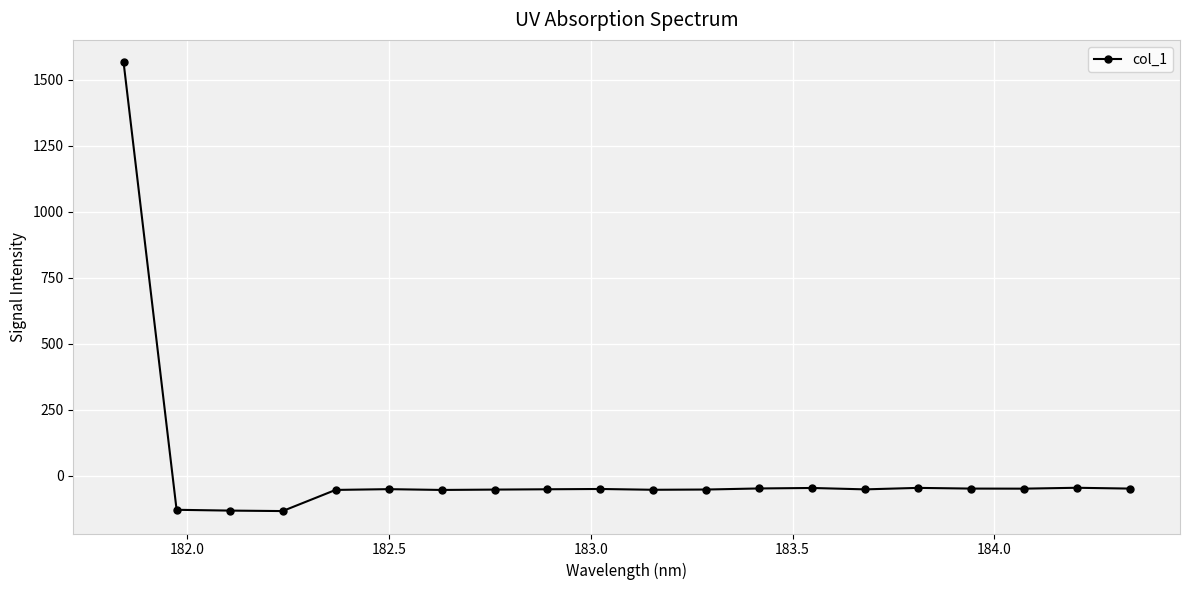

What is the average value?

18.3